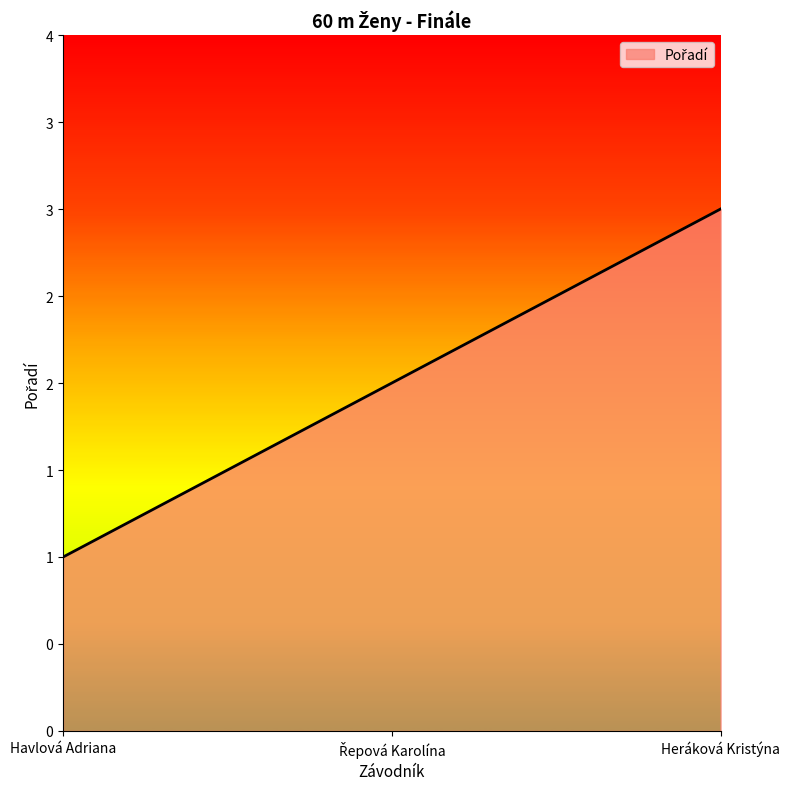

Is this an area chart (filled region under the line)?

Yes